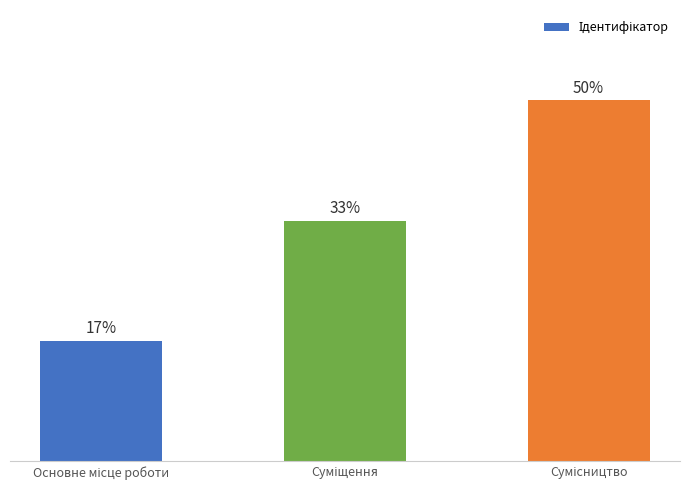

Rank the categories by value from highest to lowest.

Сумісництво, Суміщення, Основне місце роботи